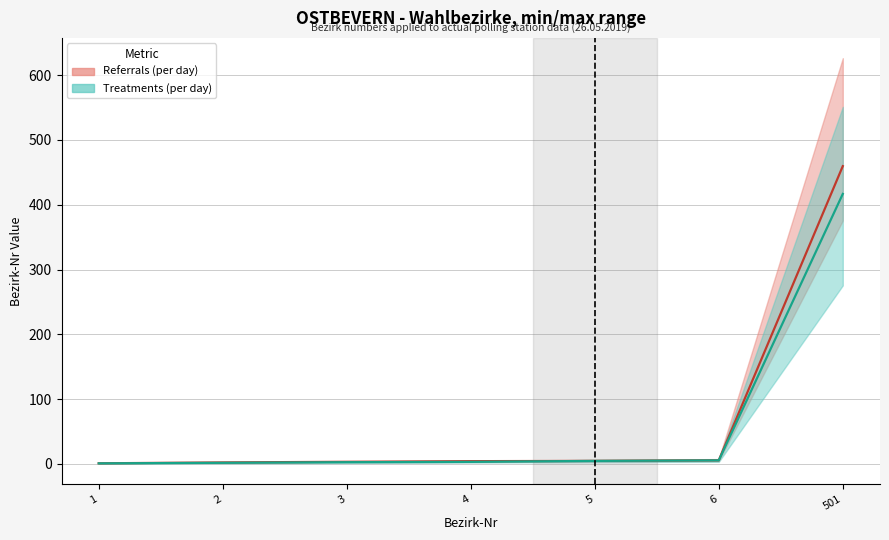

How many lines are shown in the chart?

2